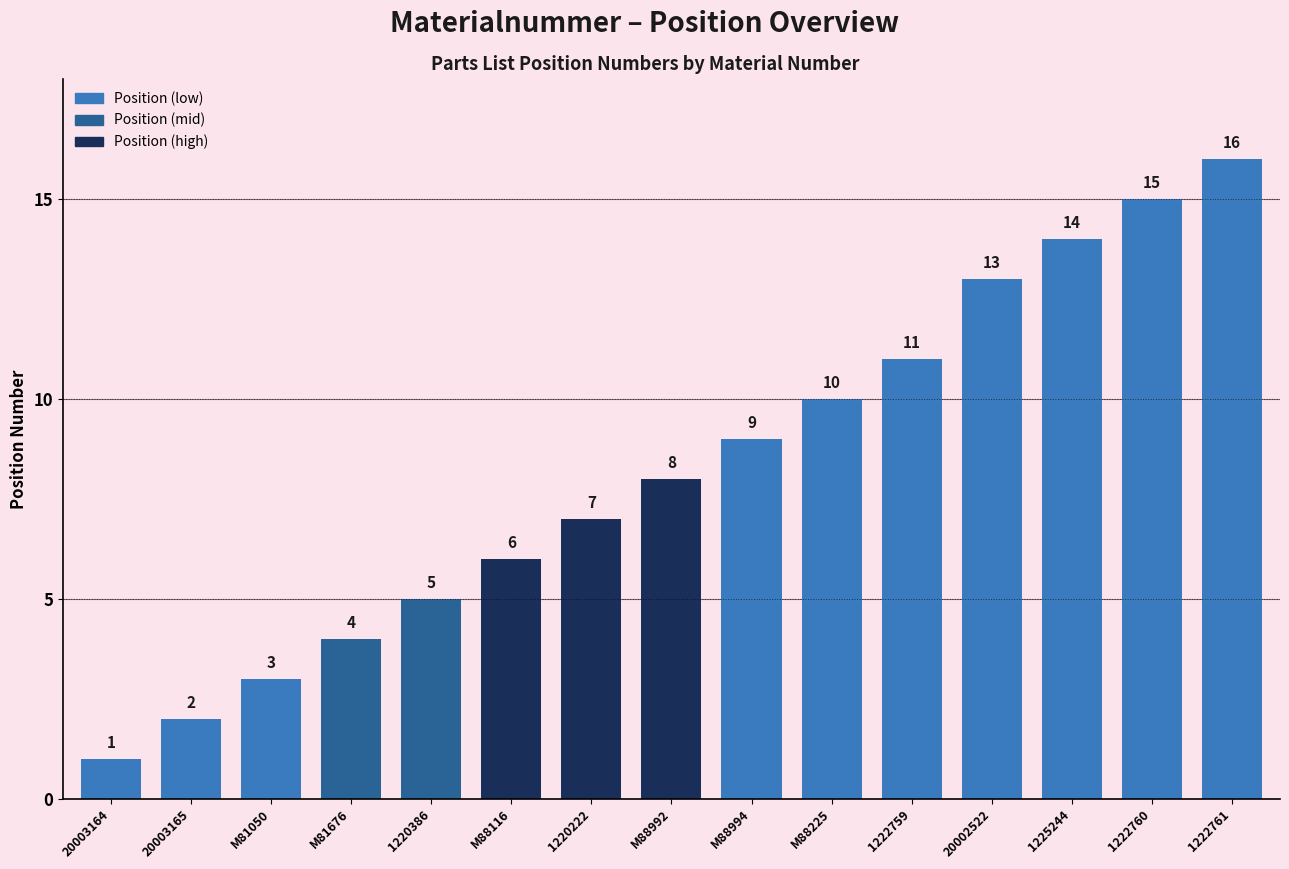

What is the change in value from 20003165 to 1222759?

+9